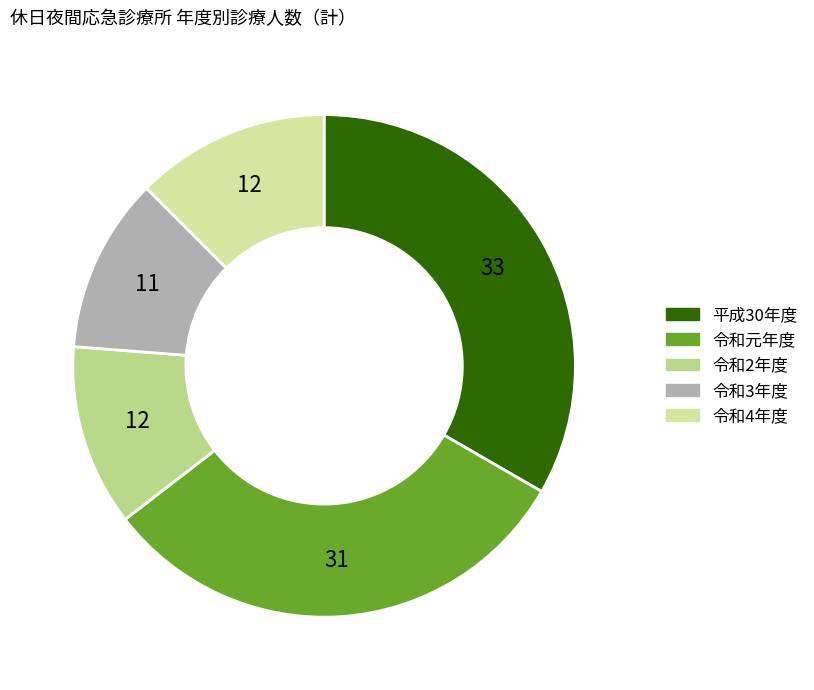

Is 平成30年度 the majority of the pie?

No